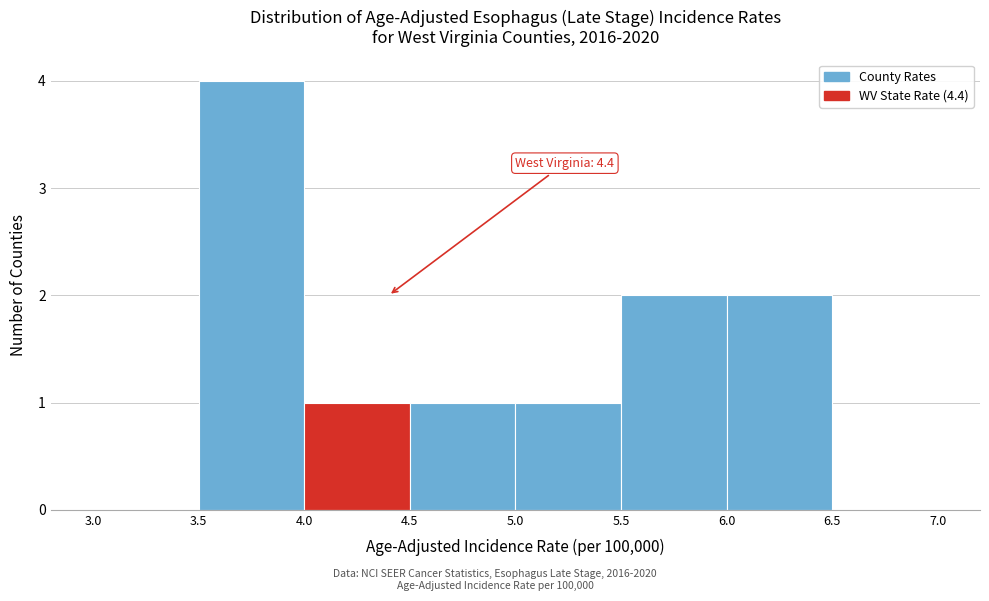

Which range on the x-axis has the tallest bar?

3.5 to 4.0